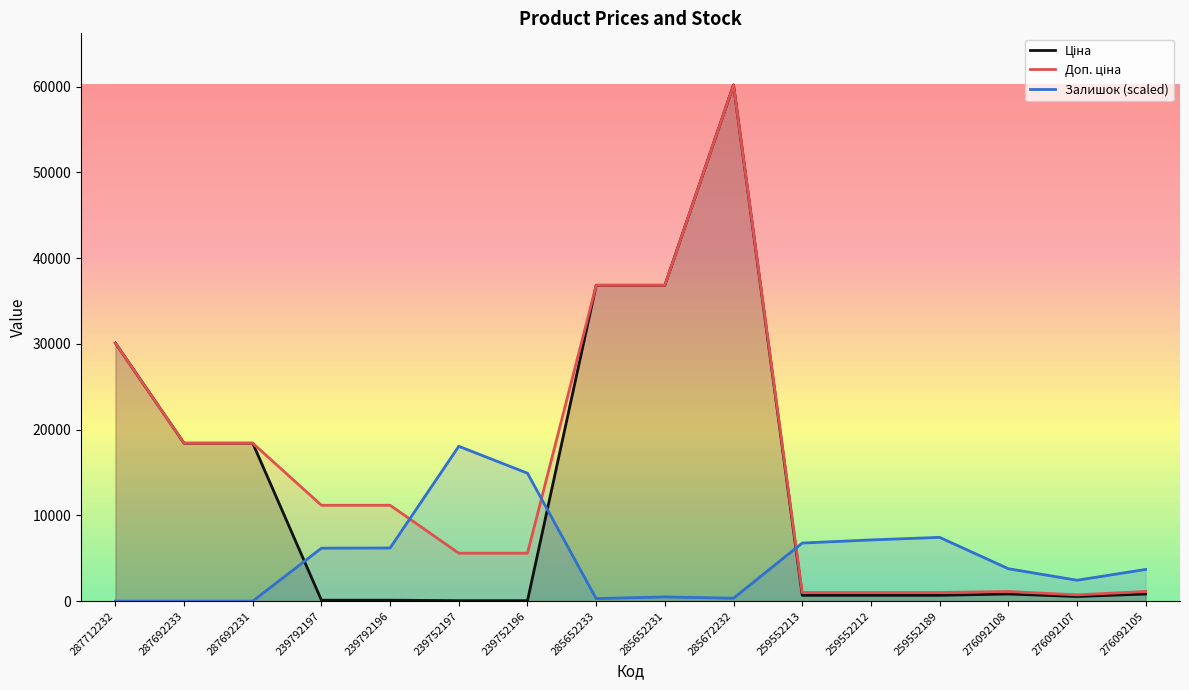

Does the chart display data point markers on the line(s)?

No